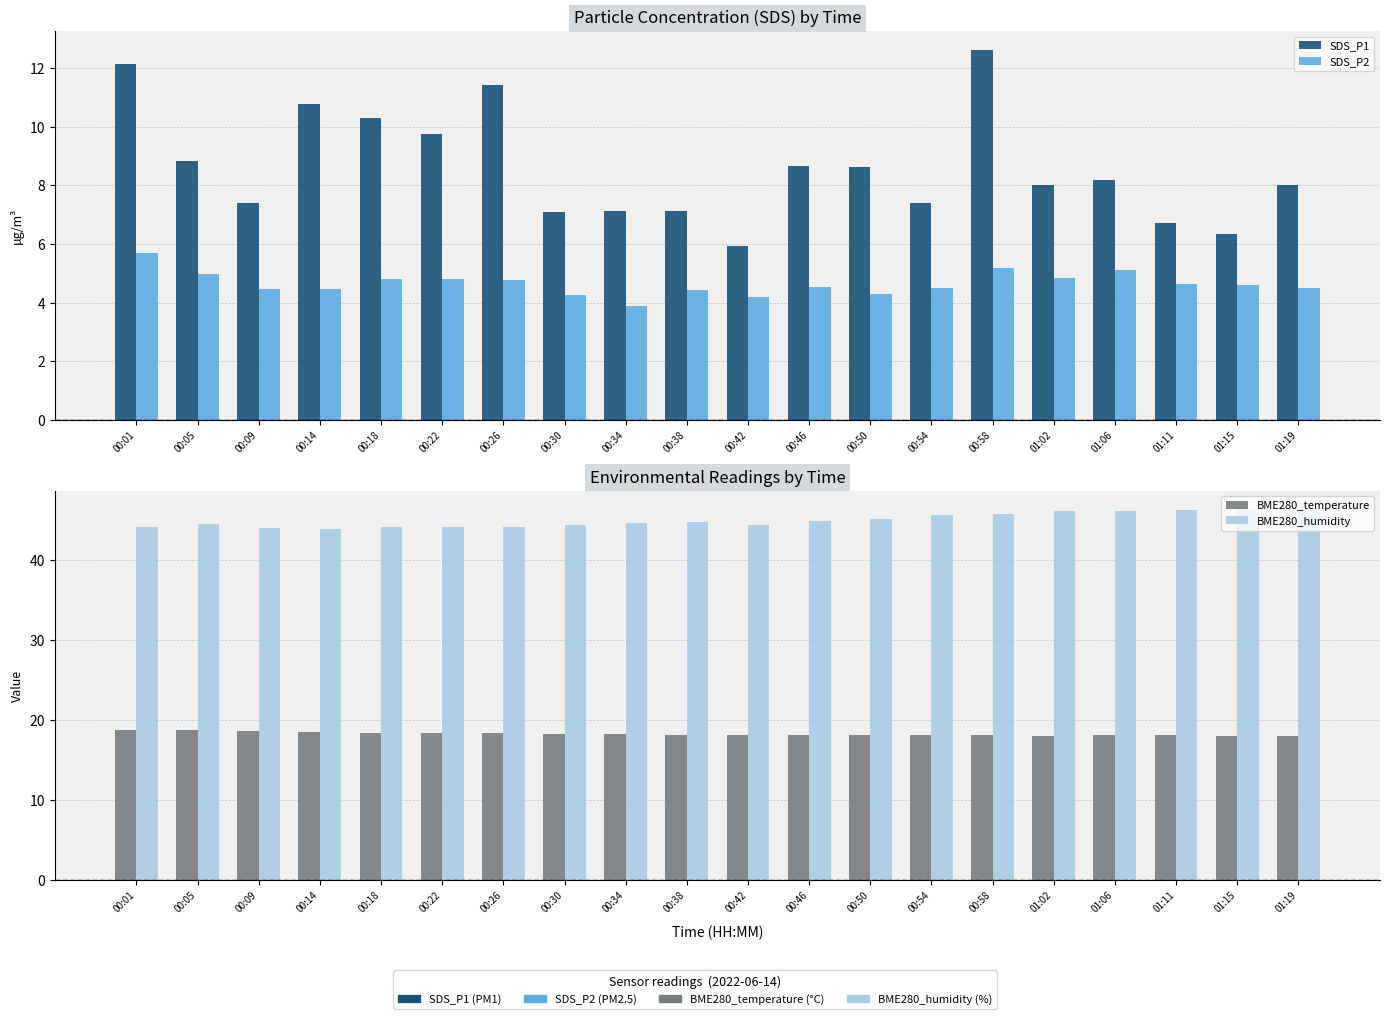

What is the maximum value for BME280_humidity?

46.4